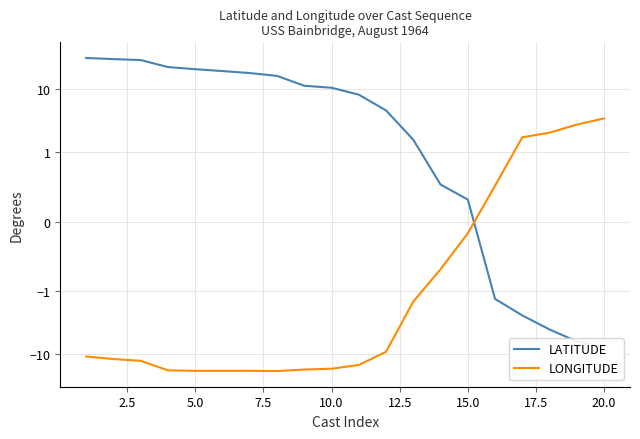

How many values in LATITUDE are below zero?

5